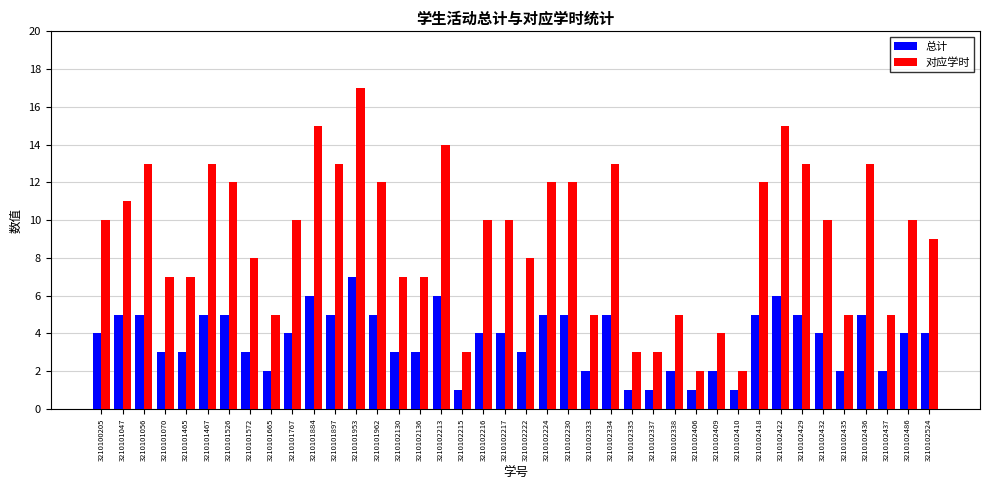

How many groups of bars are there?

40